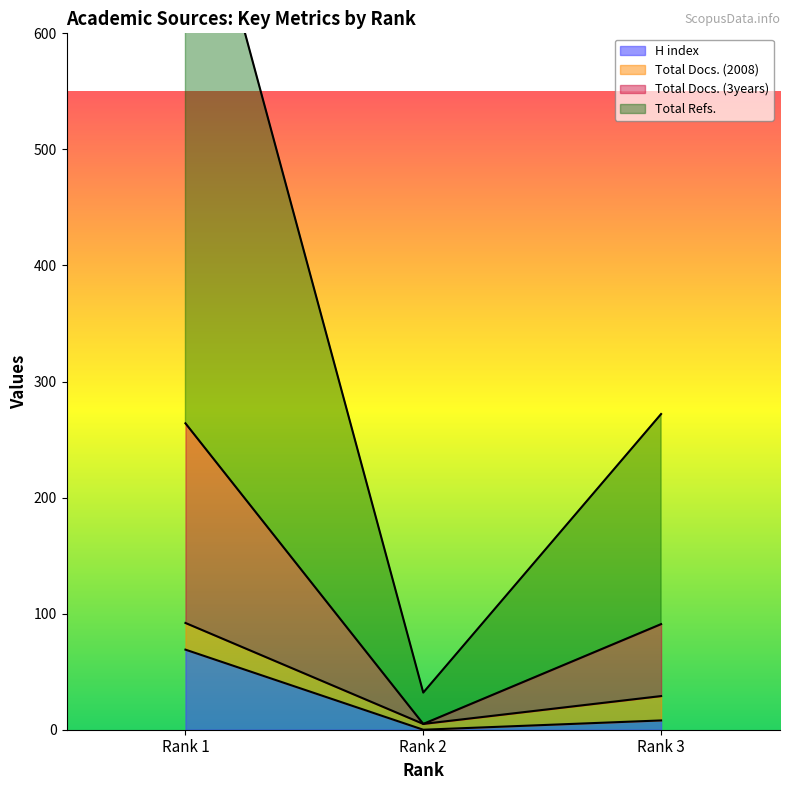

What is the spread (max minus min) of values at Rank 2?

32